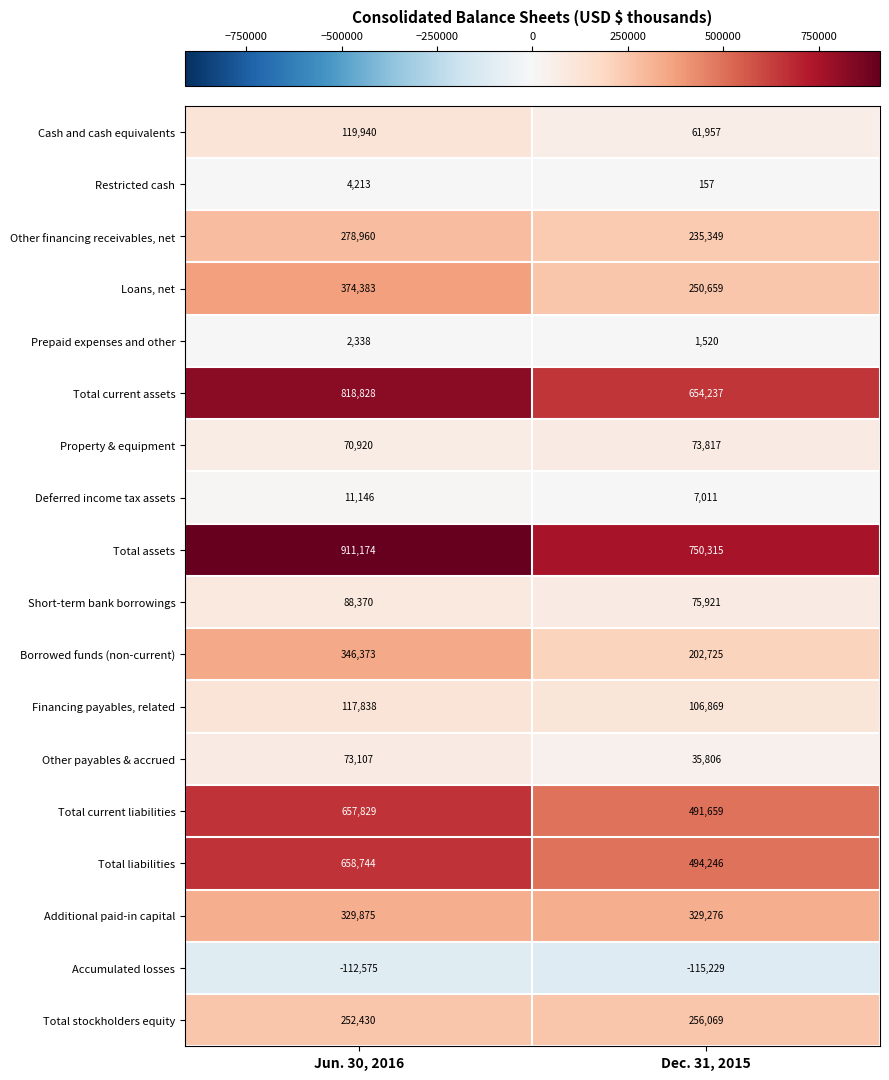

What is the total value across all series at Jun. 30, 2016?

5003893